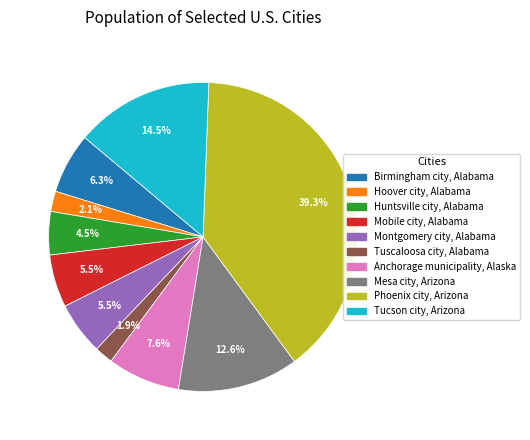

Approximately how many times larger is the value at Montgomery city, Alabama compared to Tucson city, Arizona?

0.4